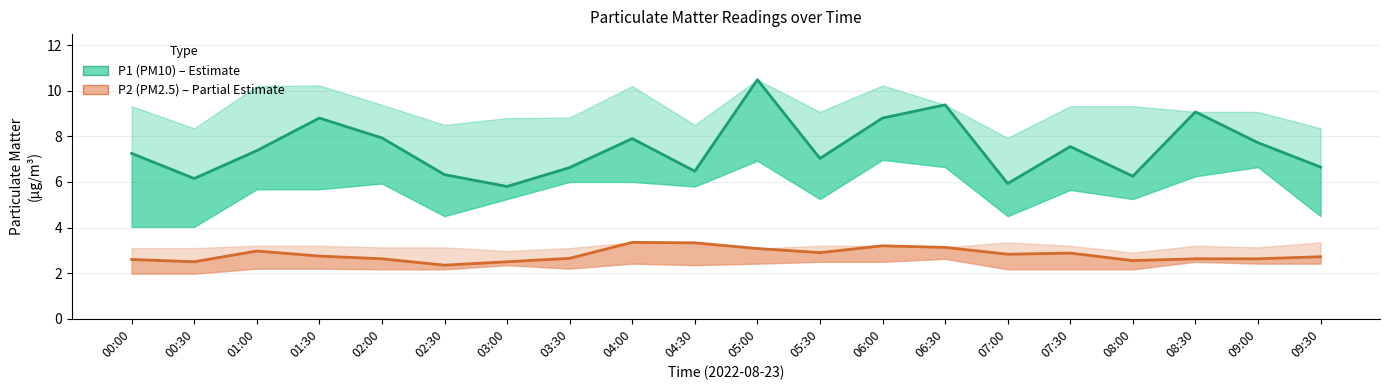

Where is P1 (PM10) nearest to the value 8?

02:00